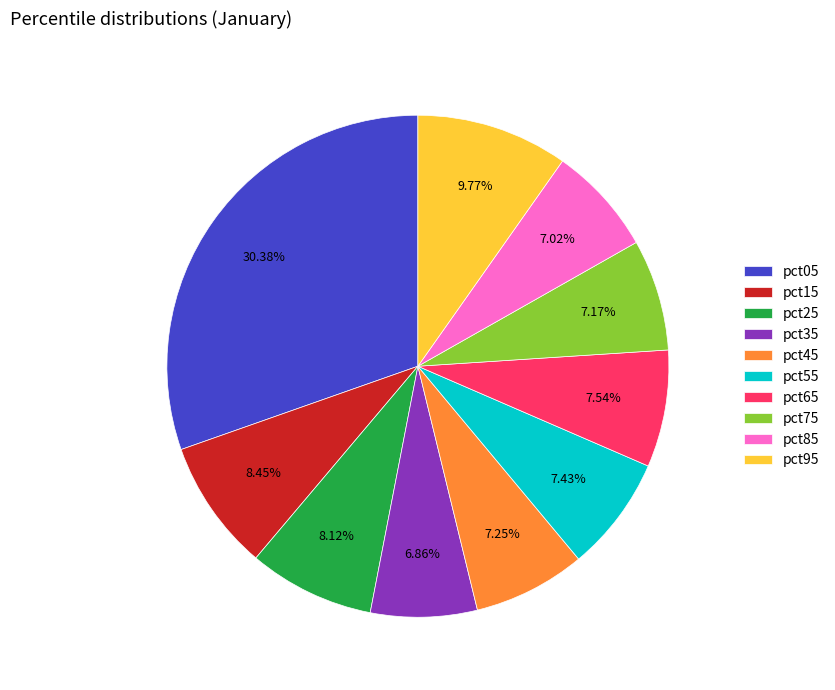

Combined, do pct05 and pct75 account for over 50%?

No